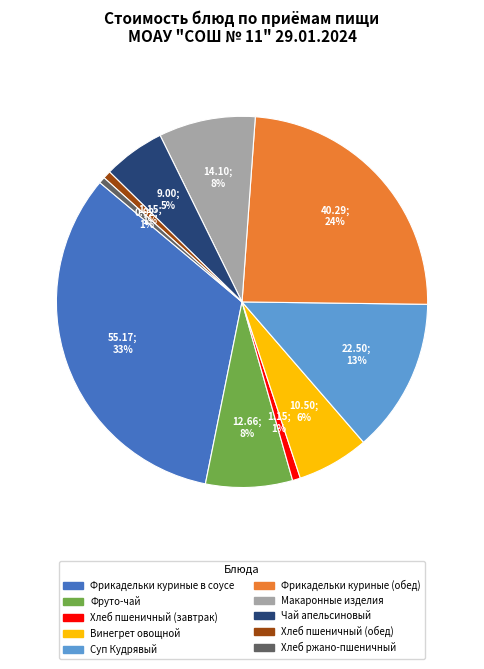

What percentage is the Хлеб пшеничный (завтрак) slice, to the nearest percent?

1%